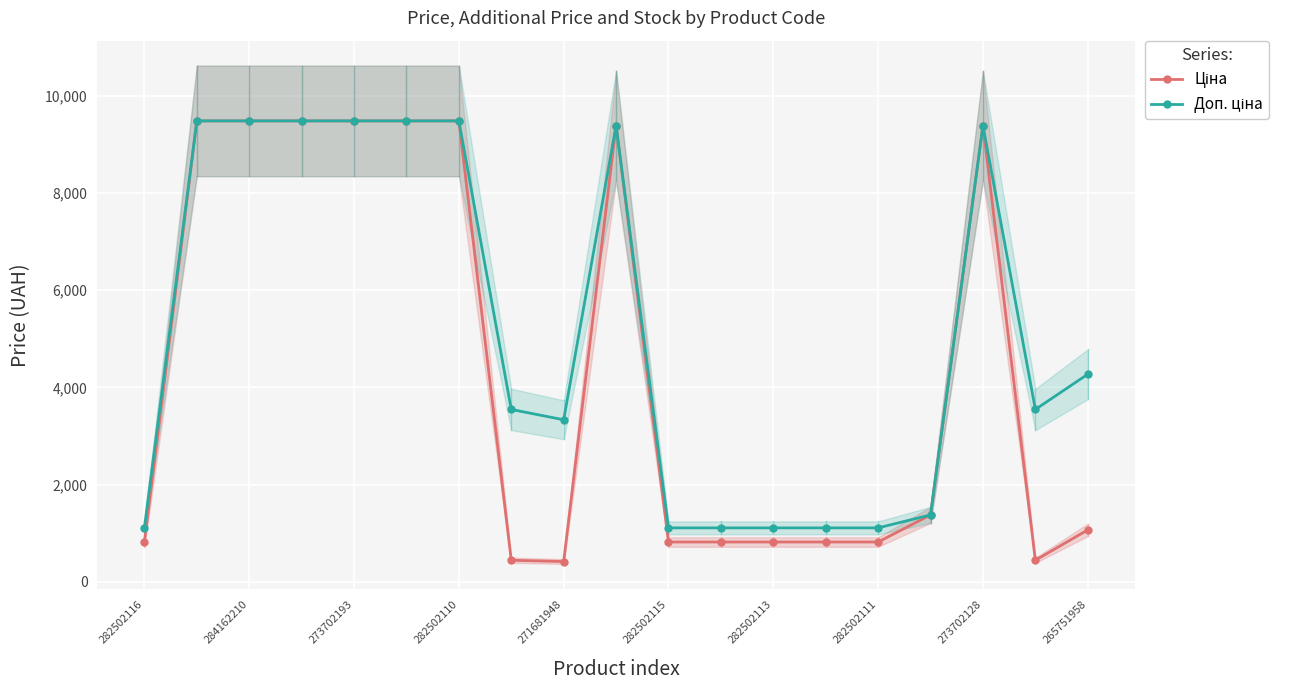

True or false: Ціна and Доп. ціна cross at least once.

True